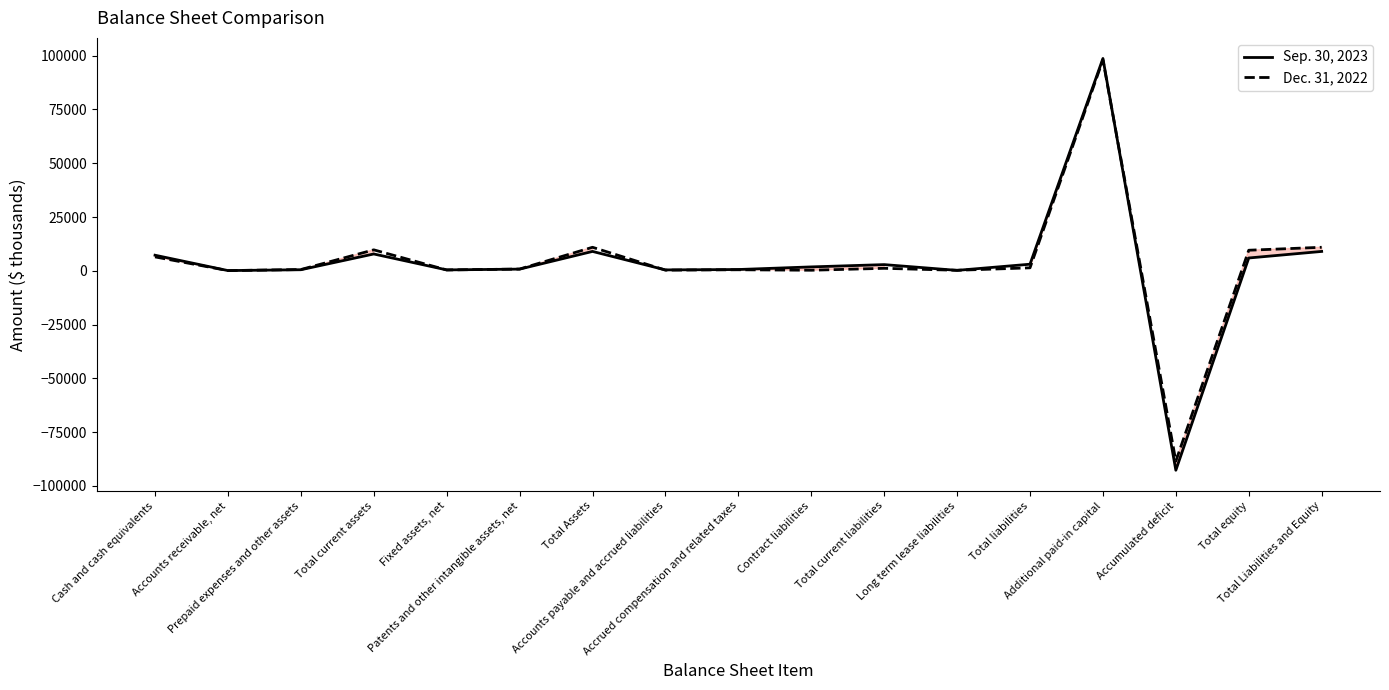

What is the difference between the second highest and minimum values in the Sep. 30, 2023 series?

101760